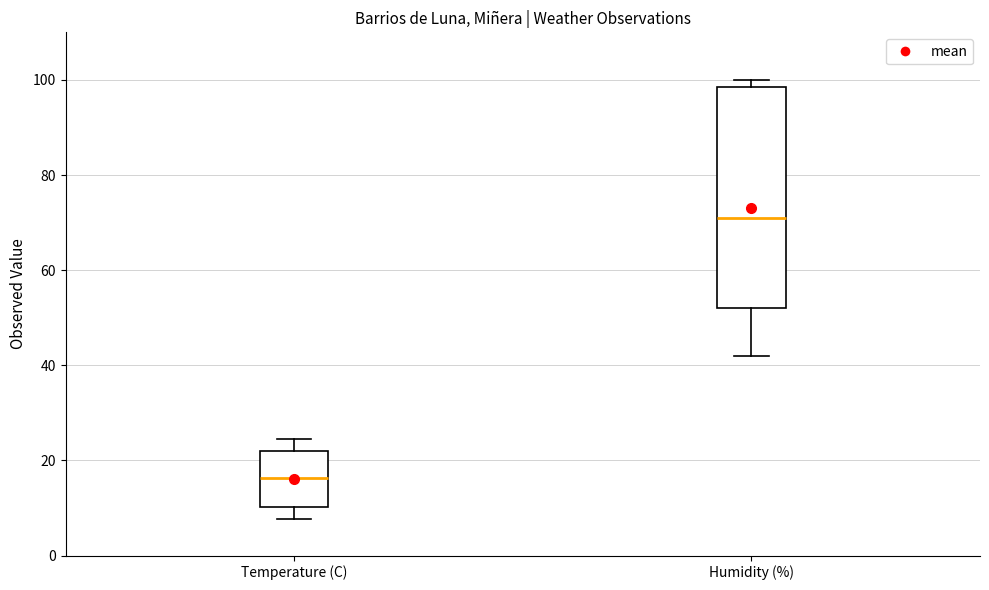

Reading left to right, transcribe this box plot: for each box, give where its median line is, the range the box spans, and where its two whiskers end, as read against the y-axis. The values are not printed on the chart, so give them approximately, as read against the axis.

Temperature (C): median 16, box 10 to 22, whiskers 8 to 24
Humidity (%): median 72, box 52 to 98, whiskers 42 to 100